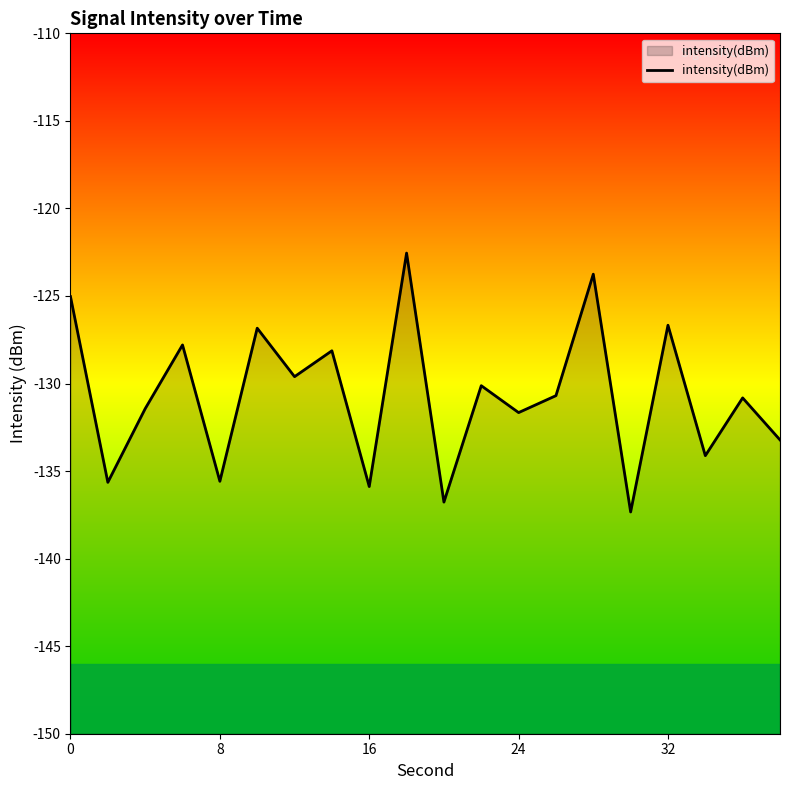

What is the smallest value displayed?

-137.3